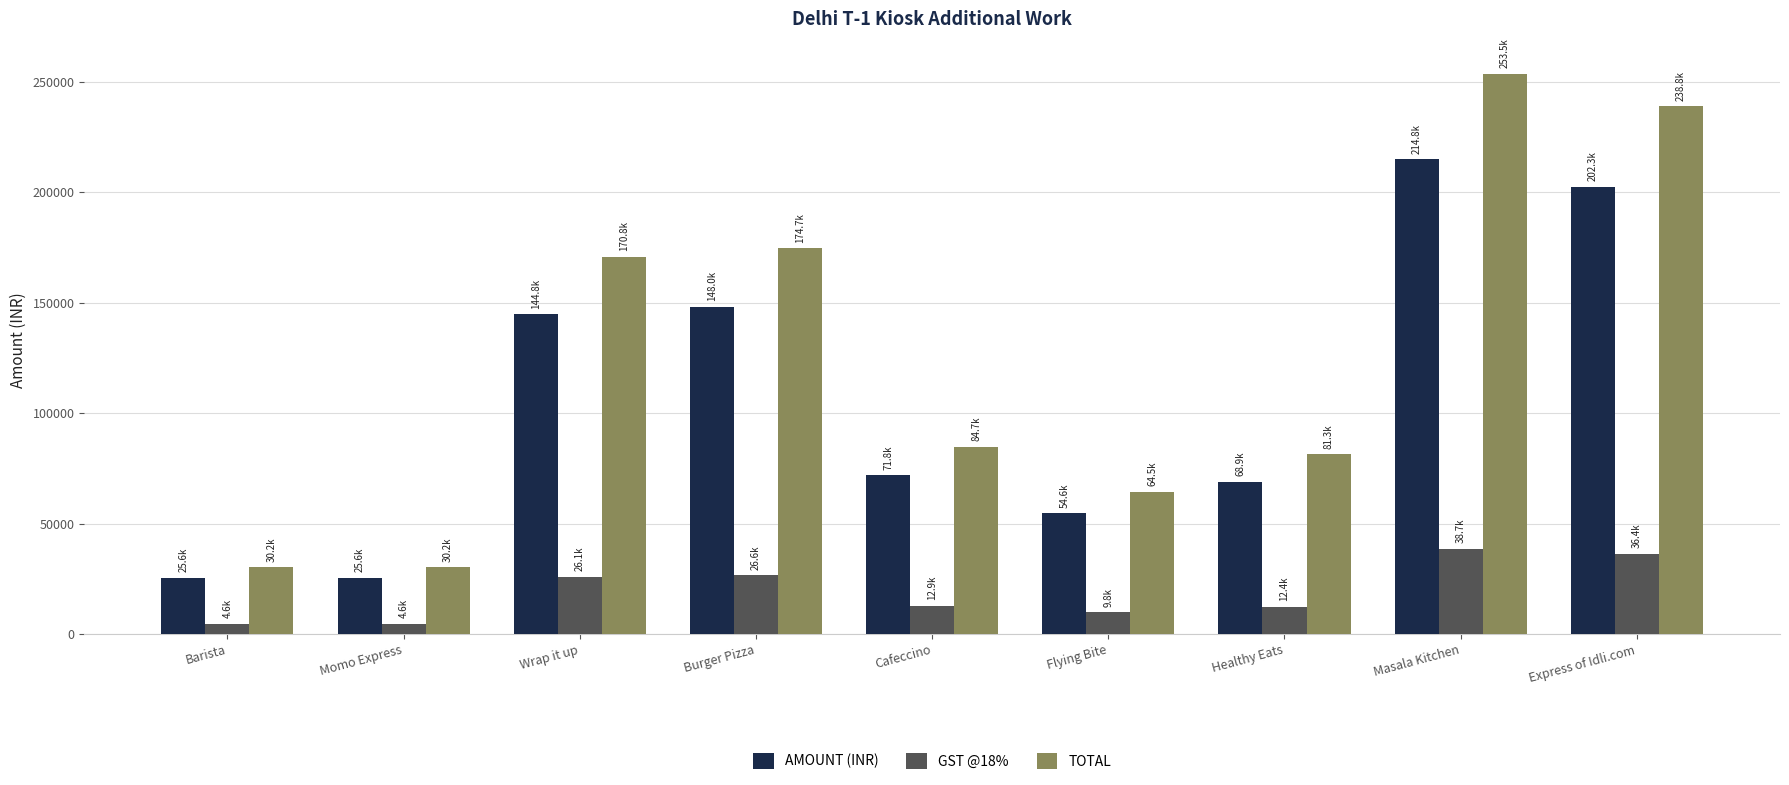

How many series are shown in this chart?

3